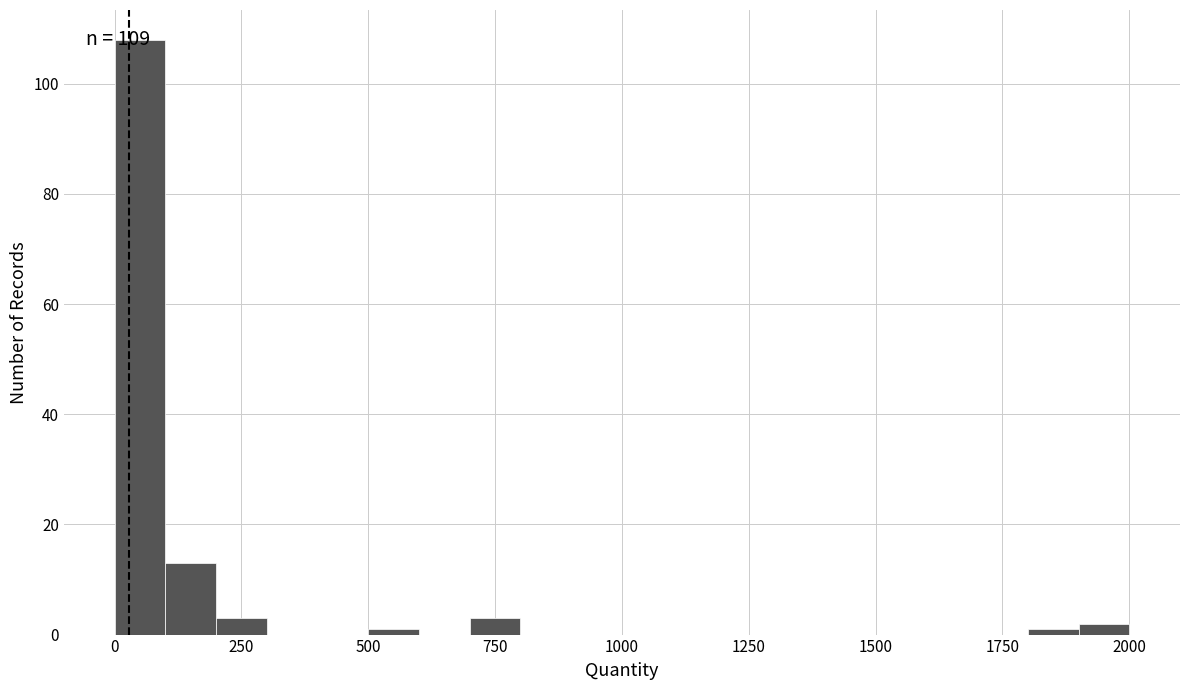

Around what value on the x-axis is the tallest bar? Give the approximate position of its centre, as read against the axis.

50